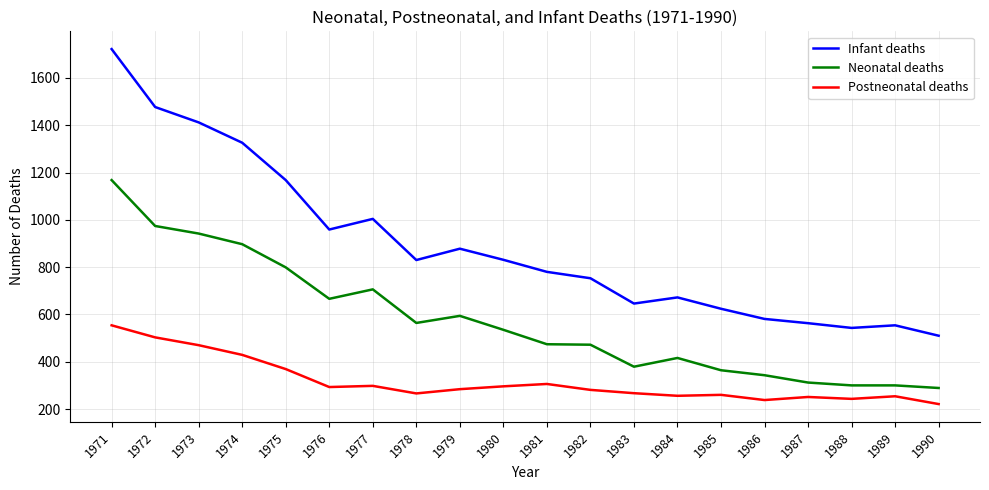

Between 1974 and 1987, which series saw the biggest shift?

Infant deaths